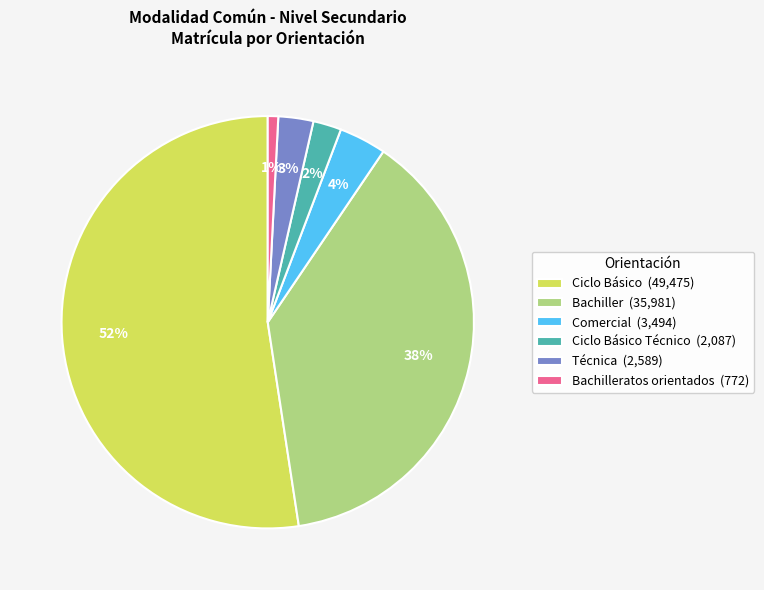

Which category accounts for the majority?

Ciclo Básico (49,475)